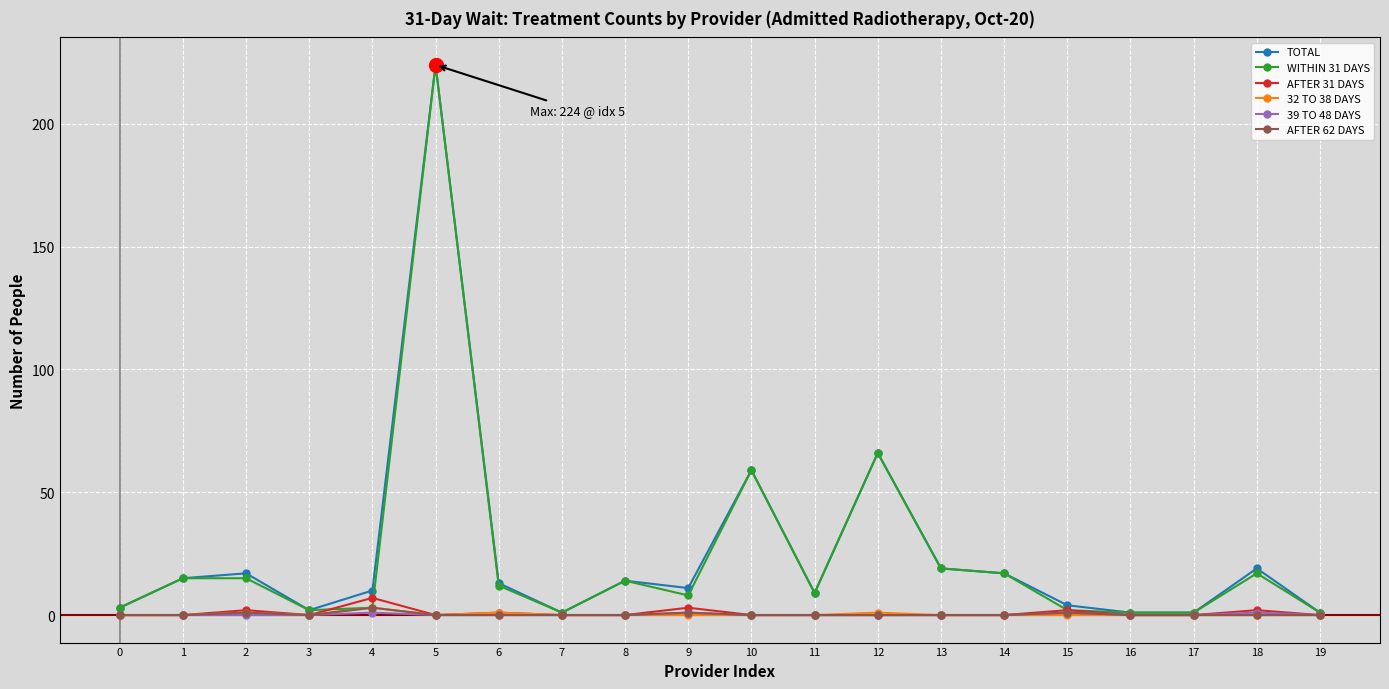

True or false: AFTER 31 DAYS has more than 0 points higher than both neighbors.

True